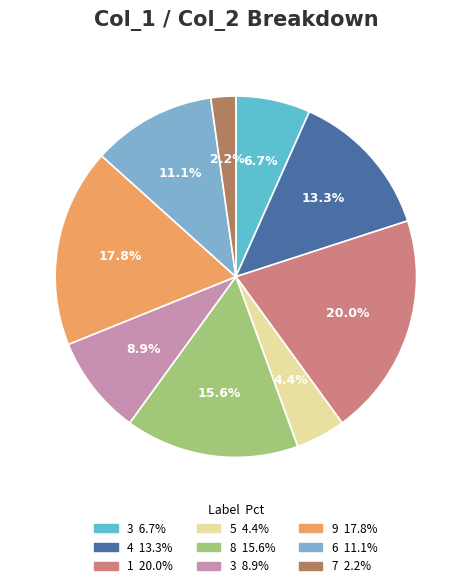

Is there any slice that represents more than half of the pie?

No